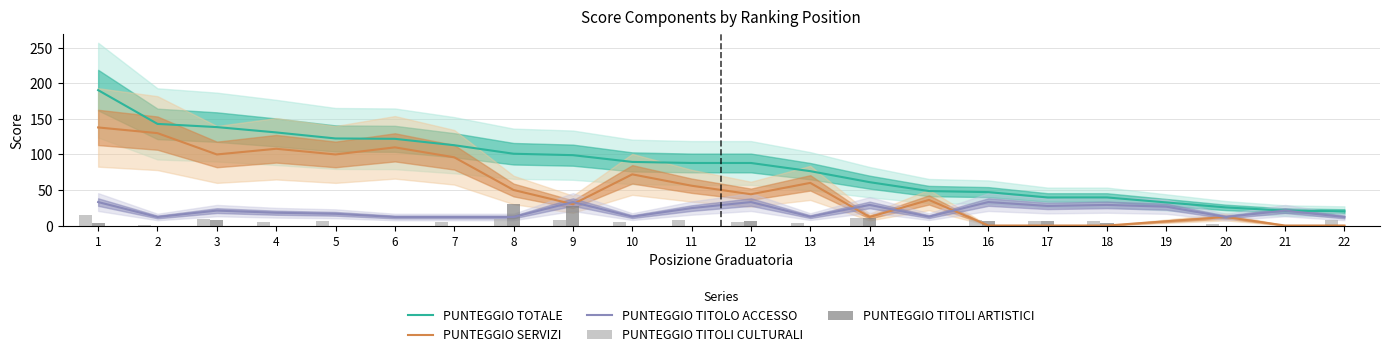

What is the difference between the maximum and minimum values in the PUNTEGGIO SERVIZI series?

138.0